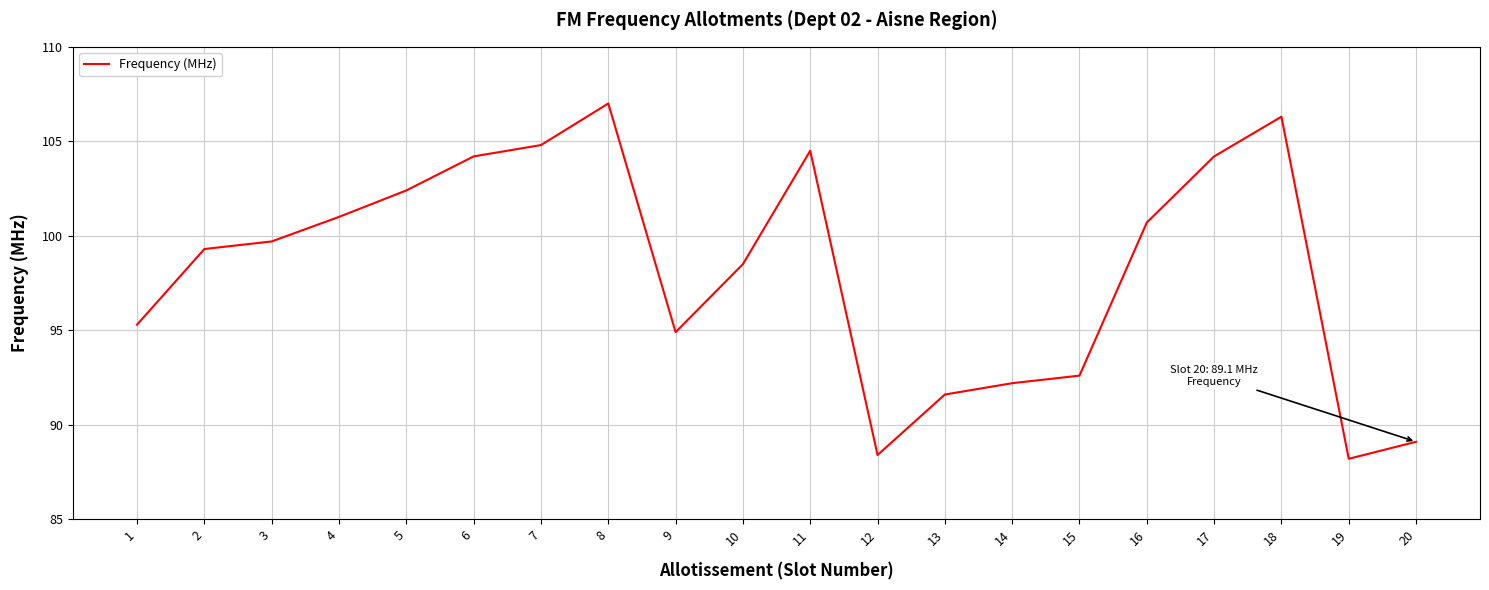

Is this an area chart (filled region under the line)?

No